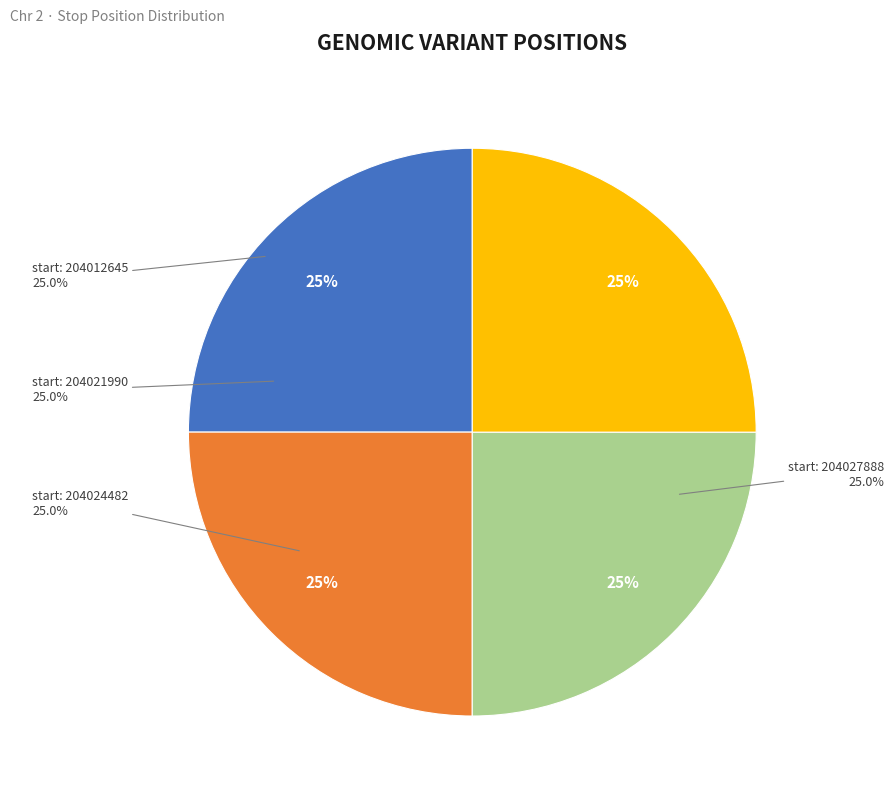

Do 204027888 and 204024482 together represent more than half of the pie?

Yes